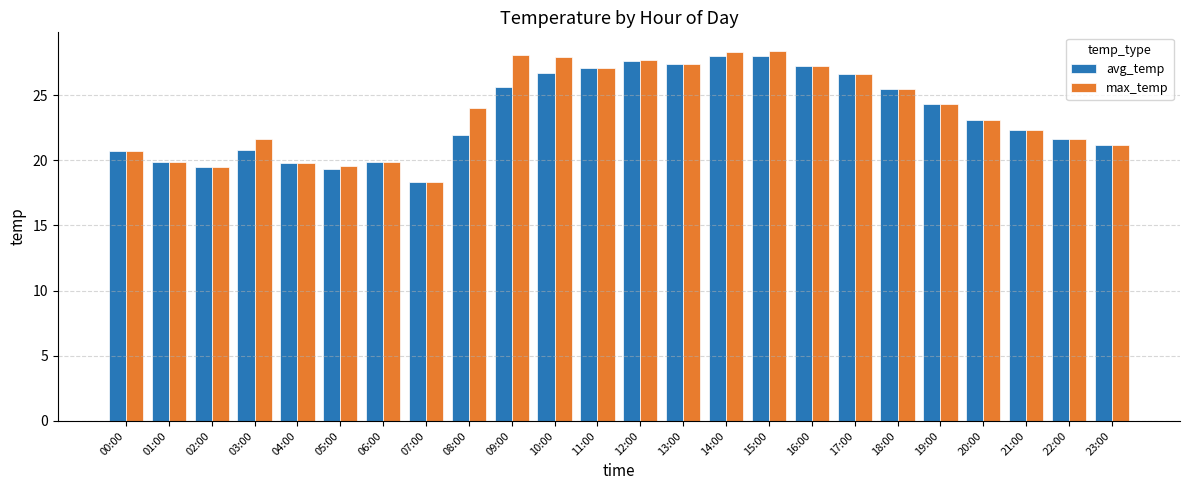

How many groups of bars are there?

24